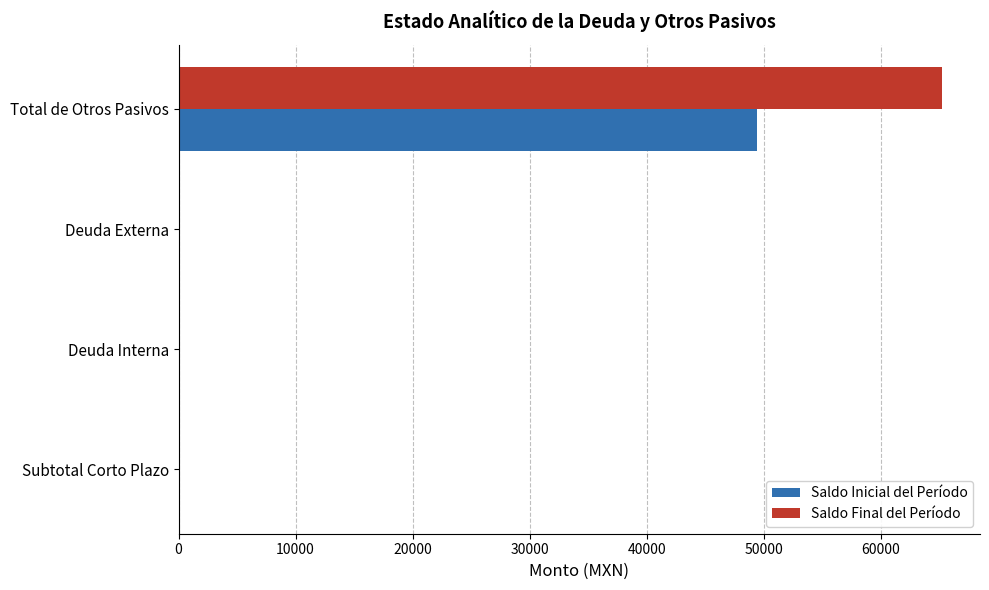

Which label corresponds to the largest value in the chart?

Total de Otros Pasivos